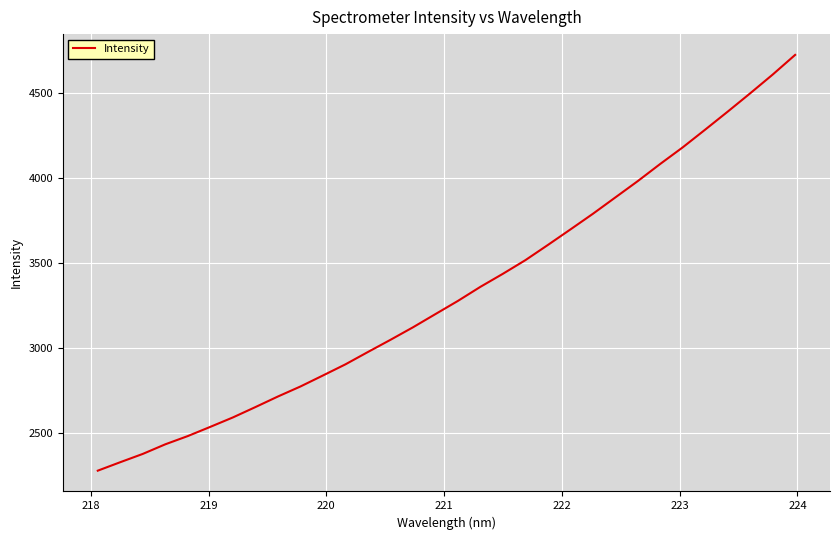

What is the difference between the maximum and minimum values?

2443.2